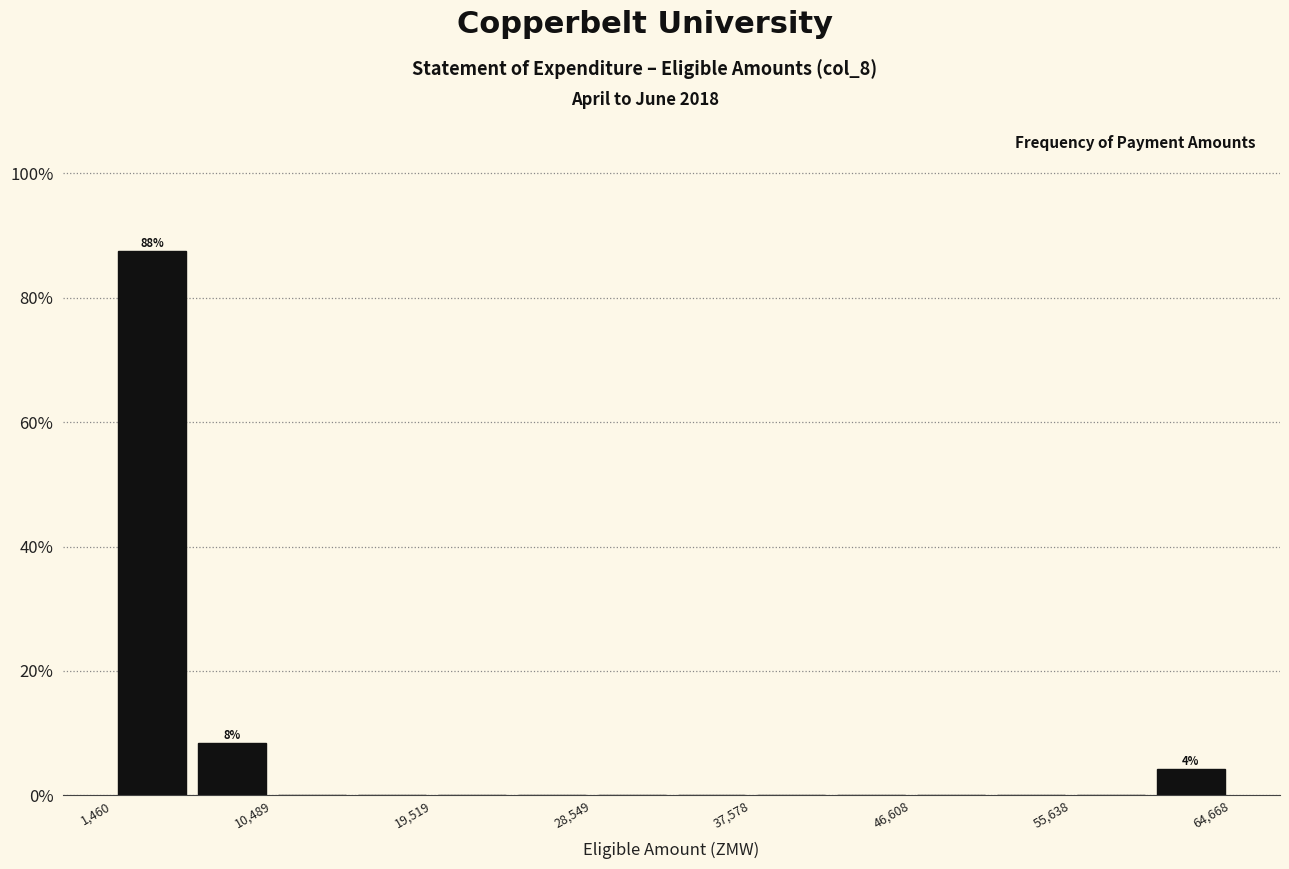

Which range on the x-axis has the tallest bar?

1000 to 6000